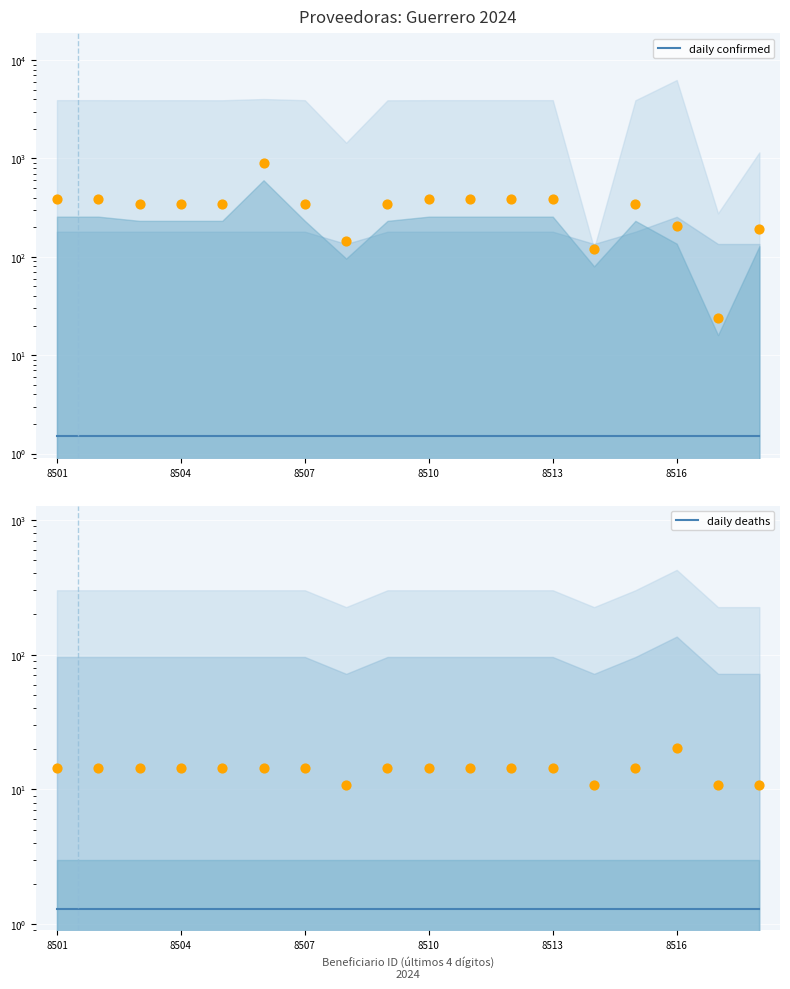

Which series reaches the maximum Y coordinate?

daily confirmed